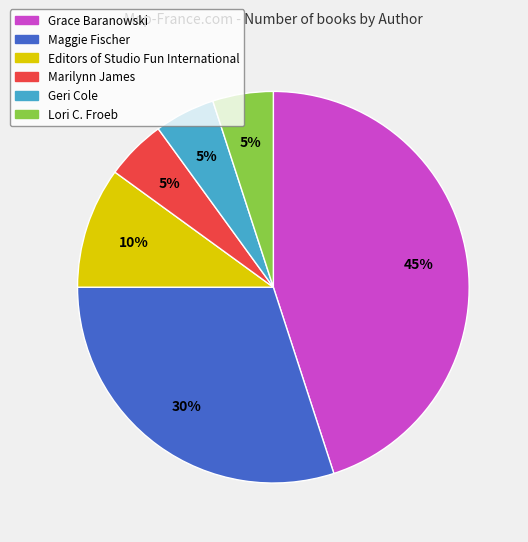

To the nearest percent, what percentage of the pie is Lori C. Froeb?

5%